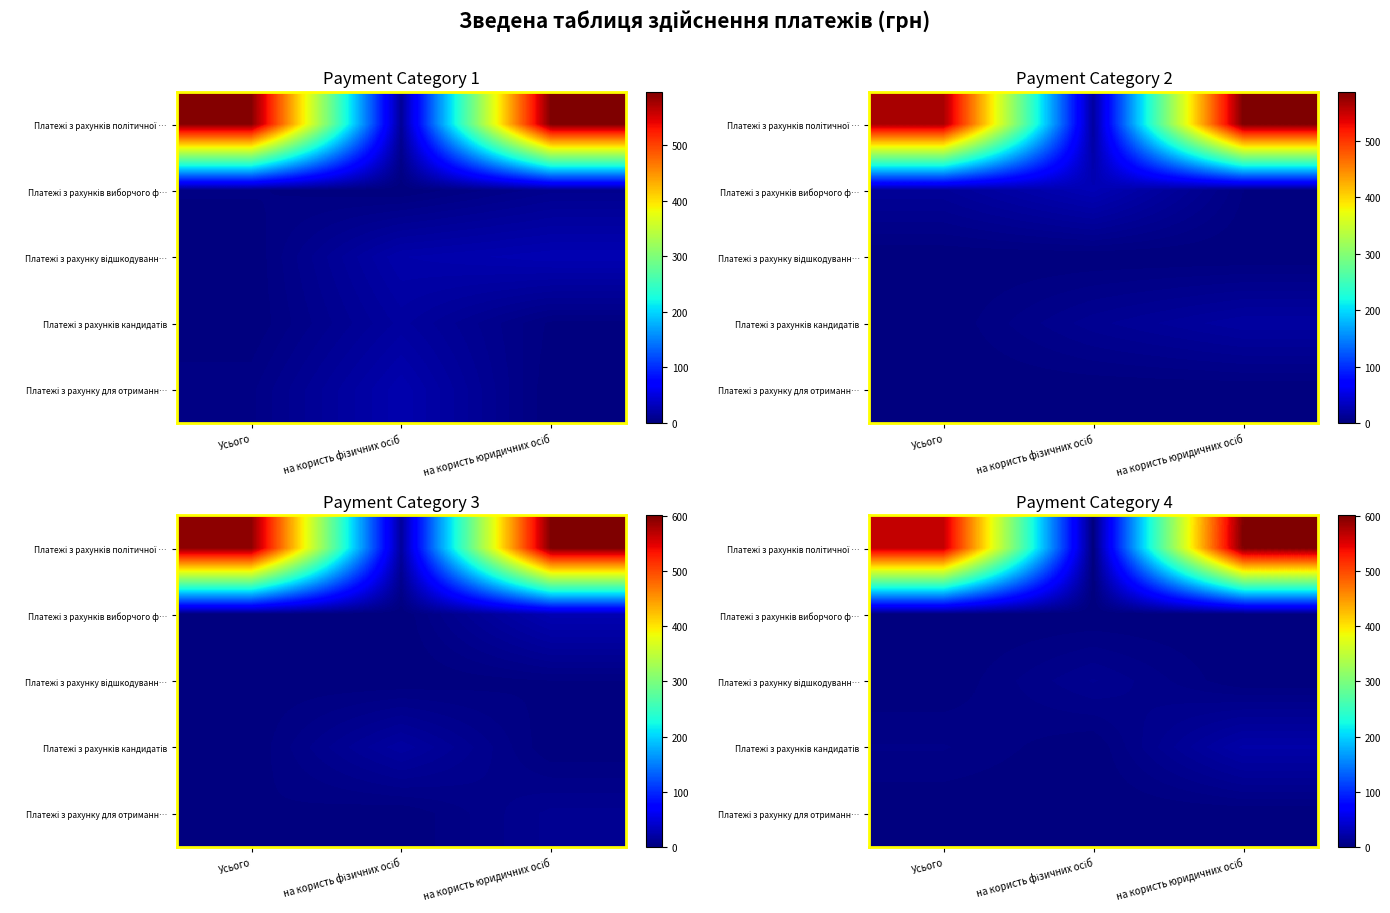

List the labels in order of row_0 value, smallest first.

на користь фізичних осіб, Усього, на користь юридичних осіб